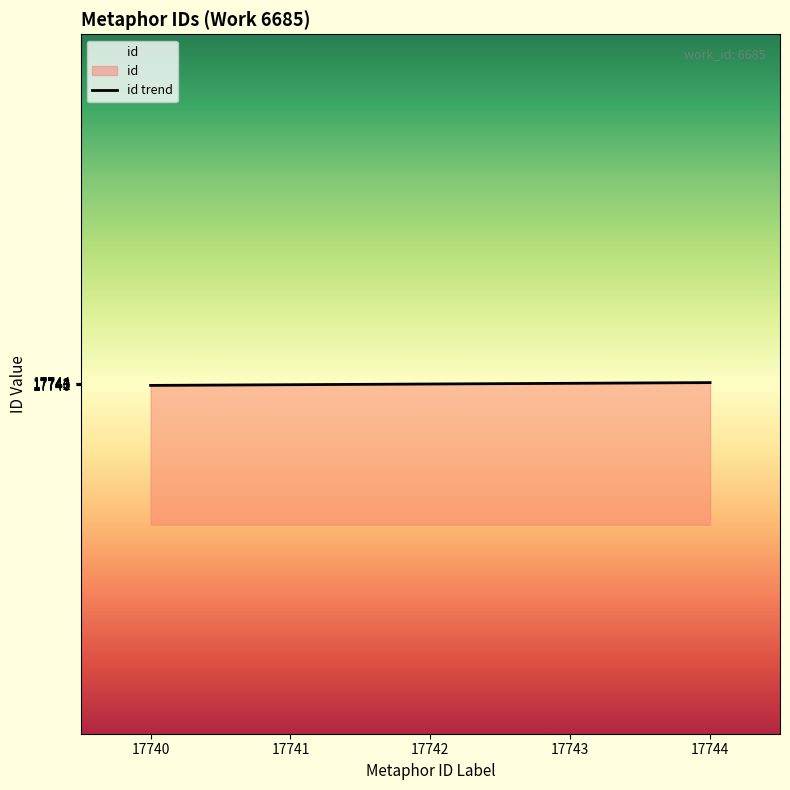

What is the difference between the maximum and minimum values?

4